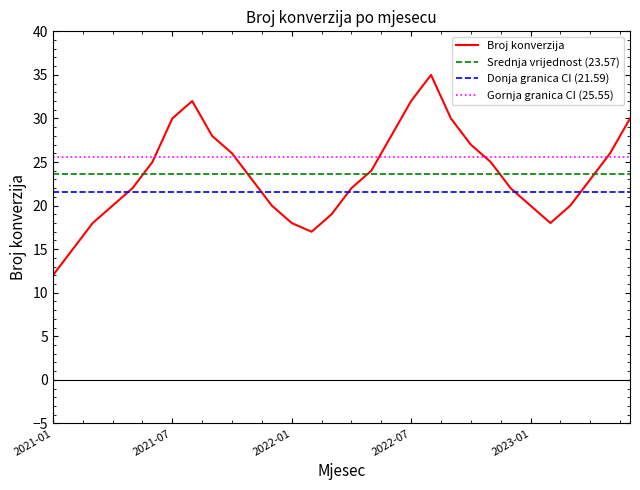

Which series has the largest total across all categories?

Gornja granica CI (25.55)